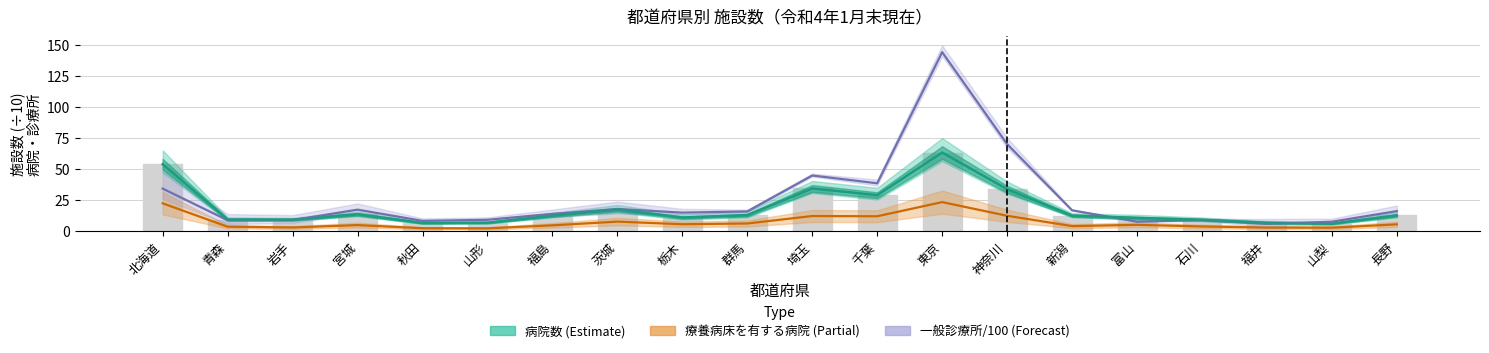

What is the difference between the 一般診療所/100 (Forecast) values at 山梨 and 山形?

1.5